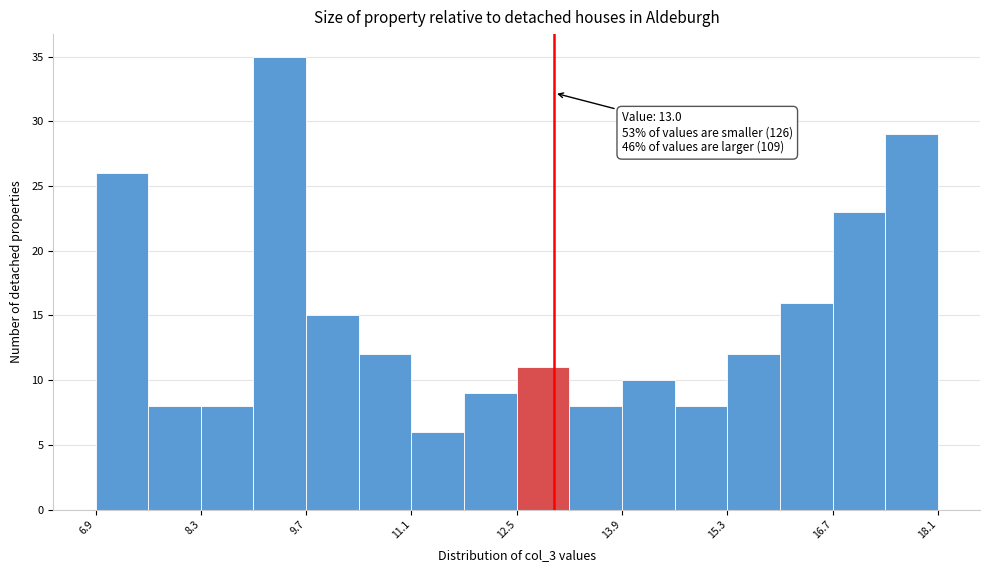

Around what value on the x-axis is the tallest bar? Give the approximate position of its centre, as read against the axis.

9.4